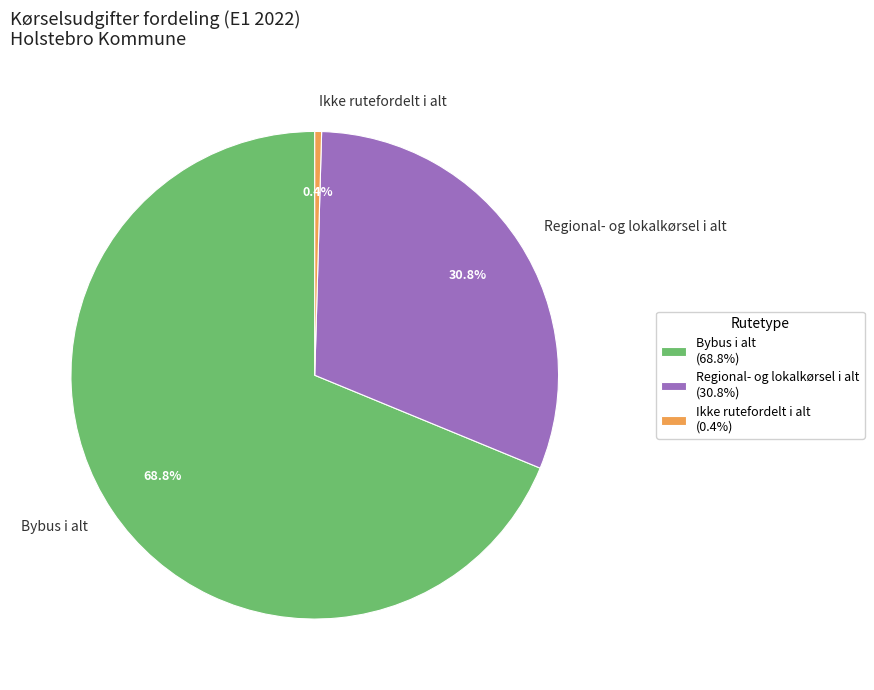

To the nearest percent, what is the average slice percentage?

33%